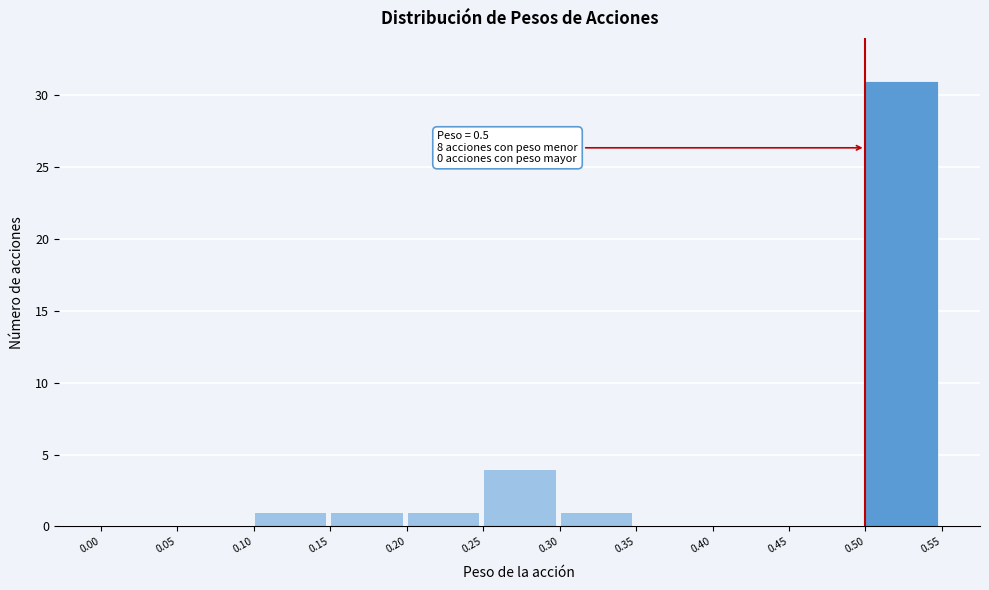

Over which range of the x-axis is the bar tallest?

0.50 to 0.55